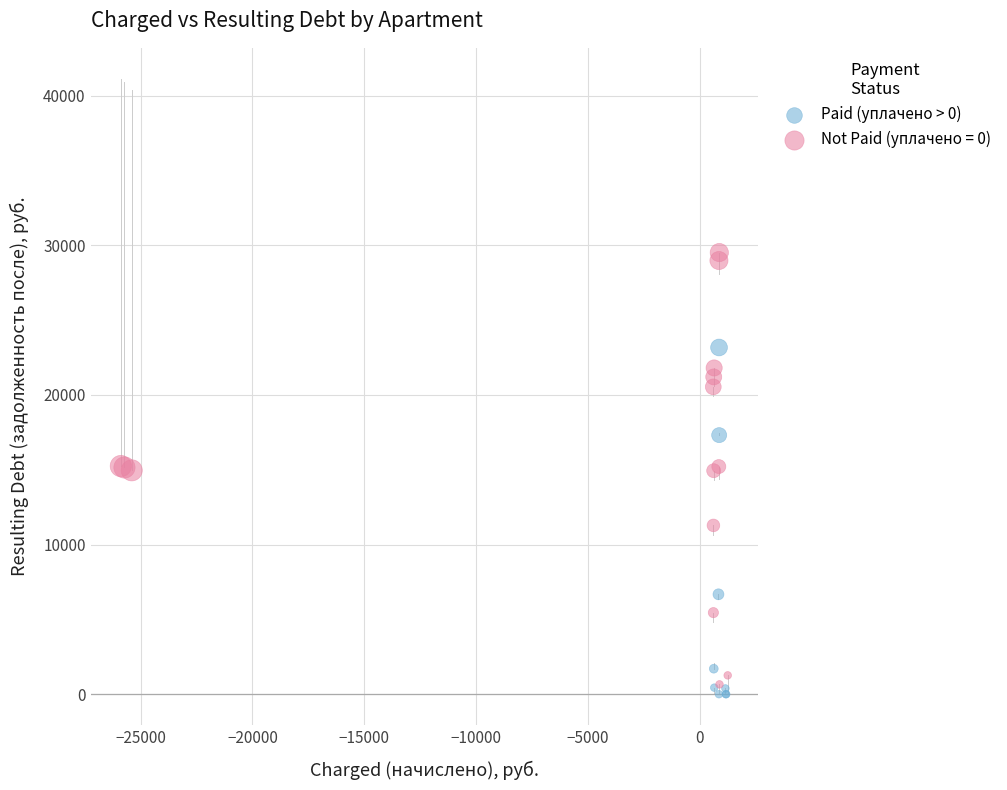

Which series has the largest Y range (max minus min)?

Not Paid (уплачено = 0)